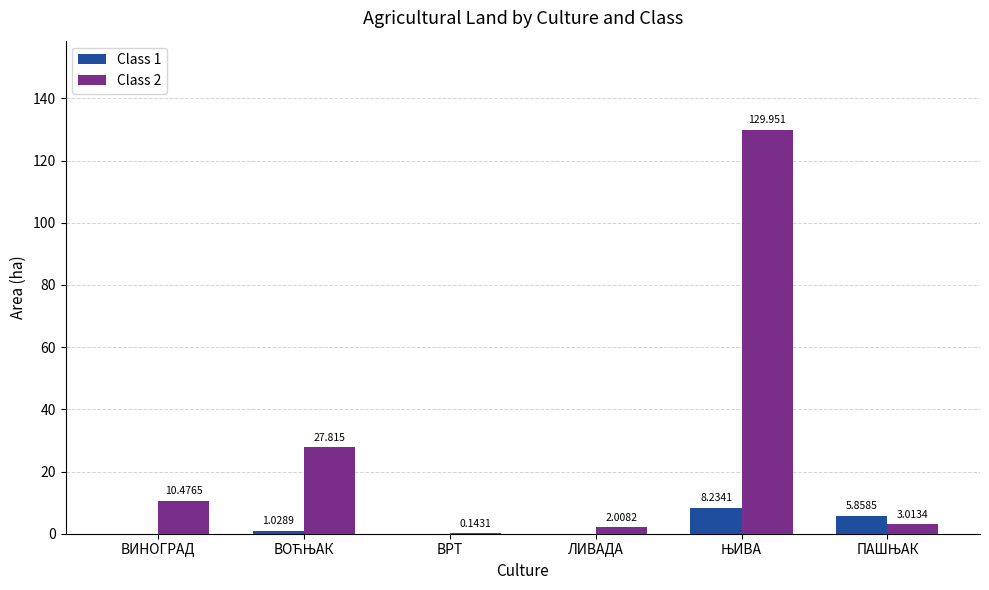

Which series has the widest spread of values?

Class 2